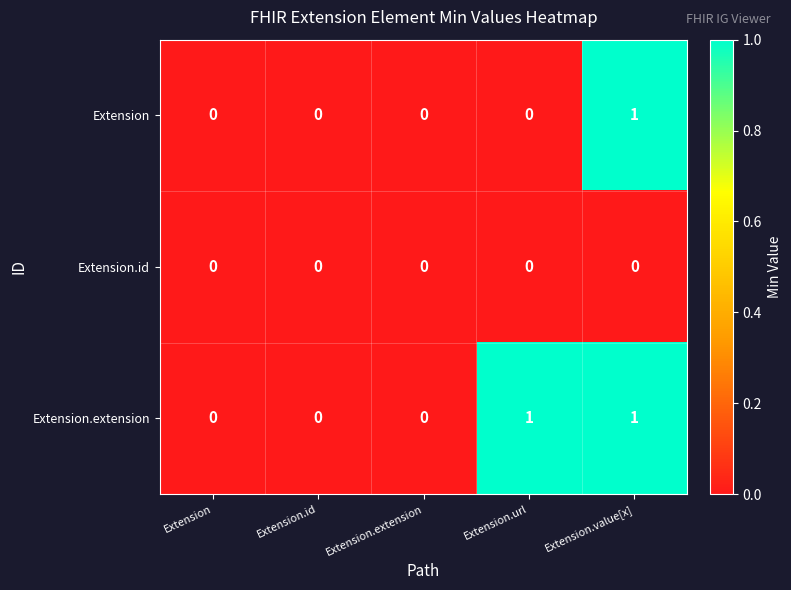

What is the total value across all series at Extension.value[x]?

2